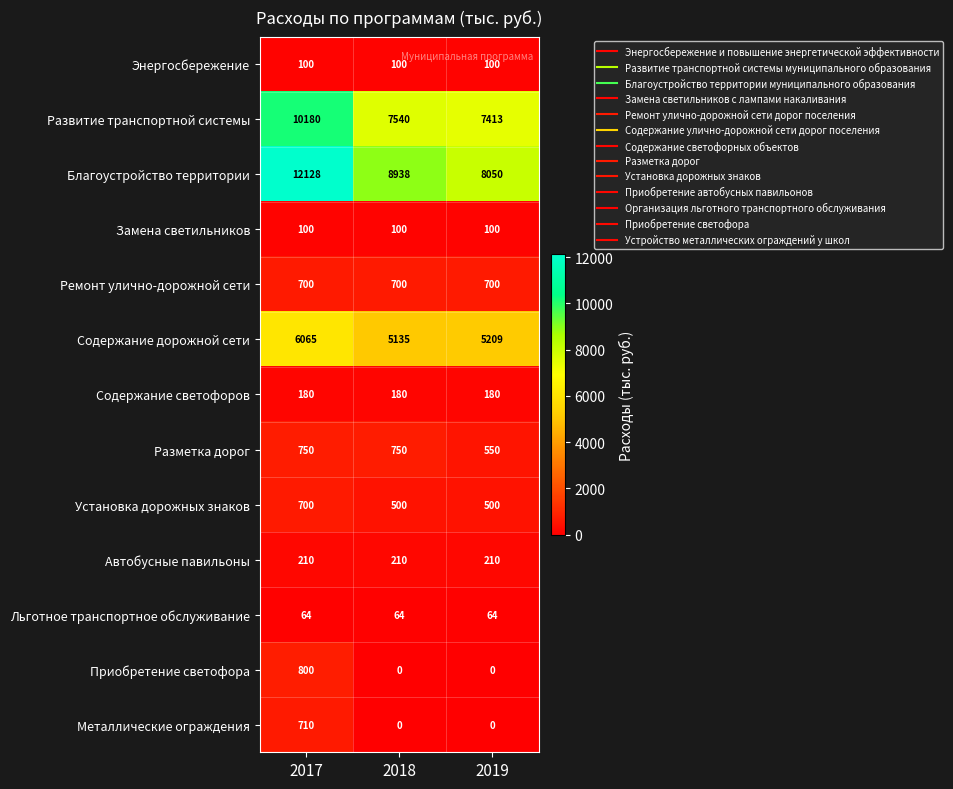

Which label corresponds to the largest value in the chart?

2017